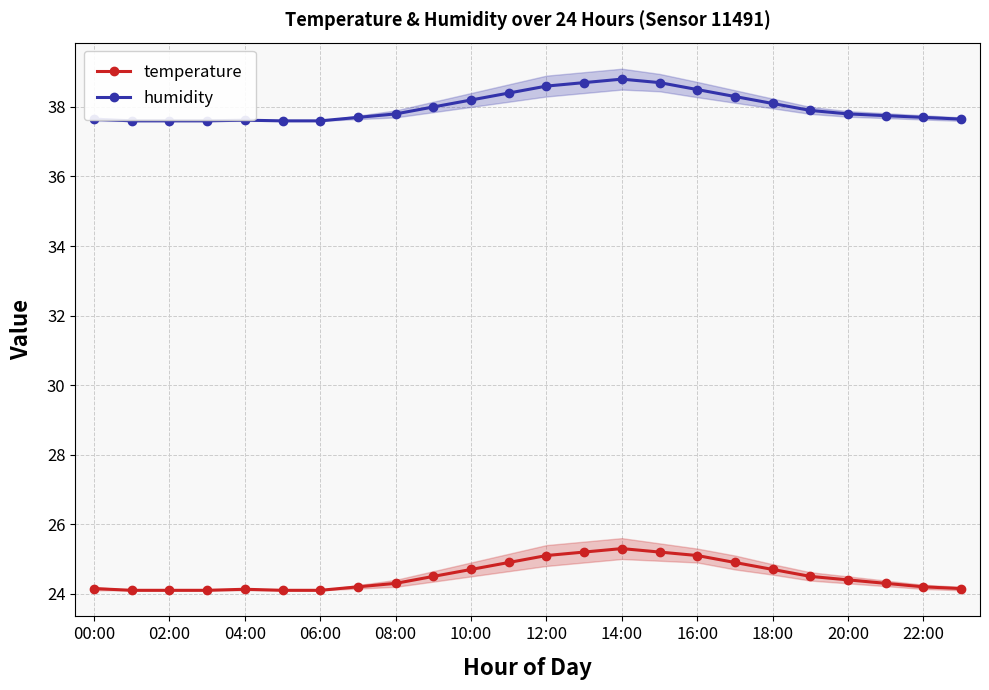

Reading left to right, what are all the values shown in this chart?

temperature: 24.1	24.1	24.1	24.1	24.1	24.1	24.1	24.2	24.3	24.5	24.7	24.9	25.1	25.2	25.3	25.2	25.1	24.9	24.7	24.5	24.4	24.3	24.2	24.1
humidity: 37.6	37.6	37.6	37.6	37.6	37.6	37.6	37.7	37.8	38.0	38.2	38.4	38.6	38.7	38.8	38.7	38.5	38.3	38.1	37.9	37.8	37.8	37.7	37.6